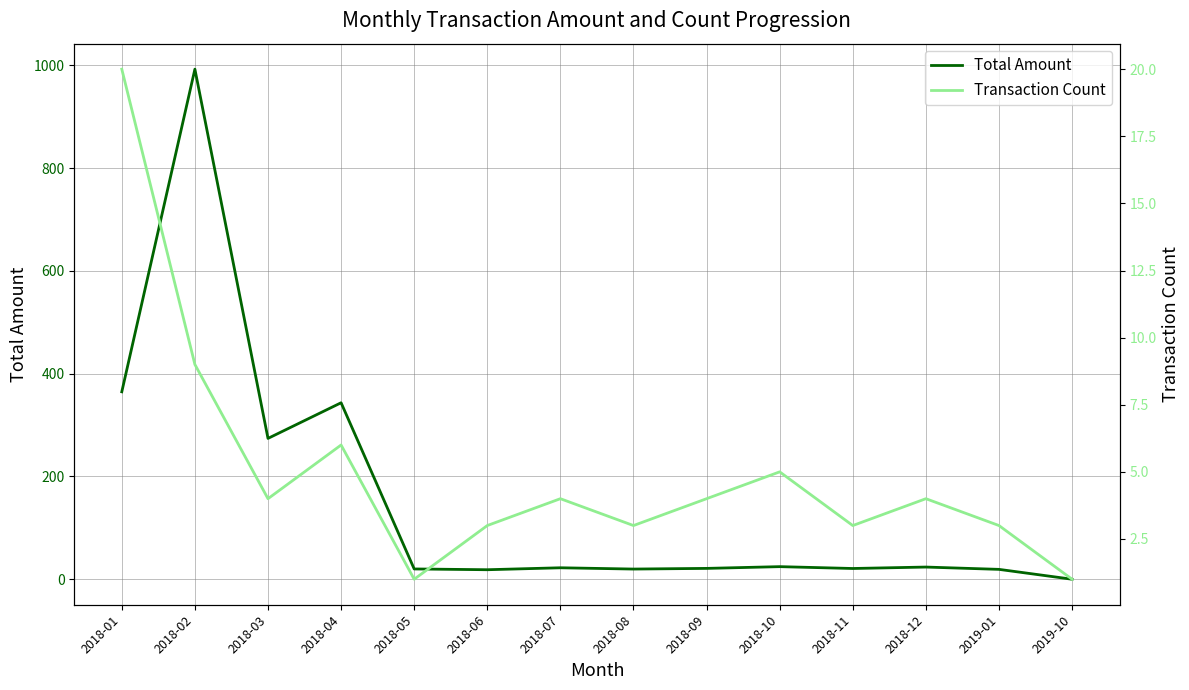

Does the chart display data point markers on the line(s)?

No